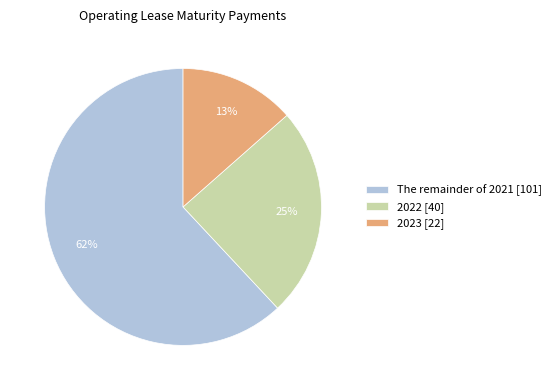

Between 2023 [22] and 2022 [40], which is larger?

2022 [40]